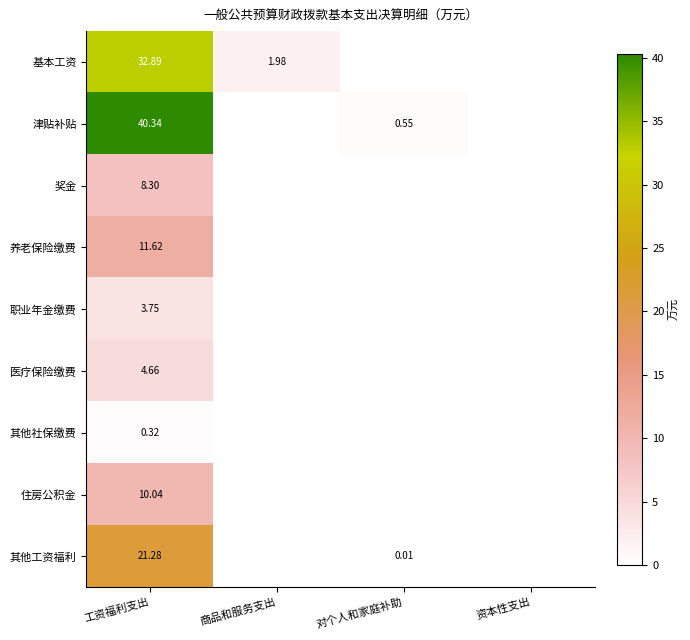

Is the value of 养老保险缴费 at 工资福利支出 greater than the value of 职业年金缴费 at 工资福利支出?

Yes